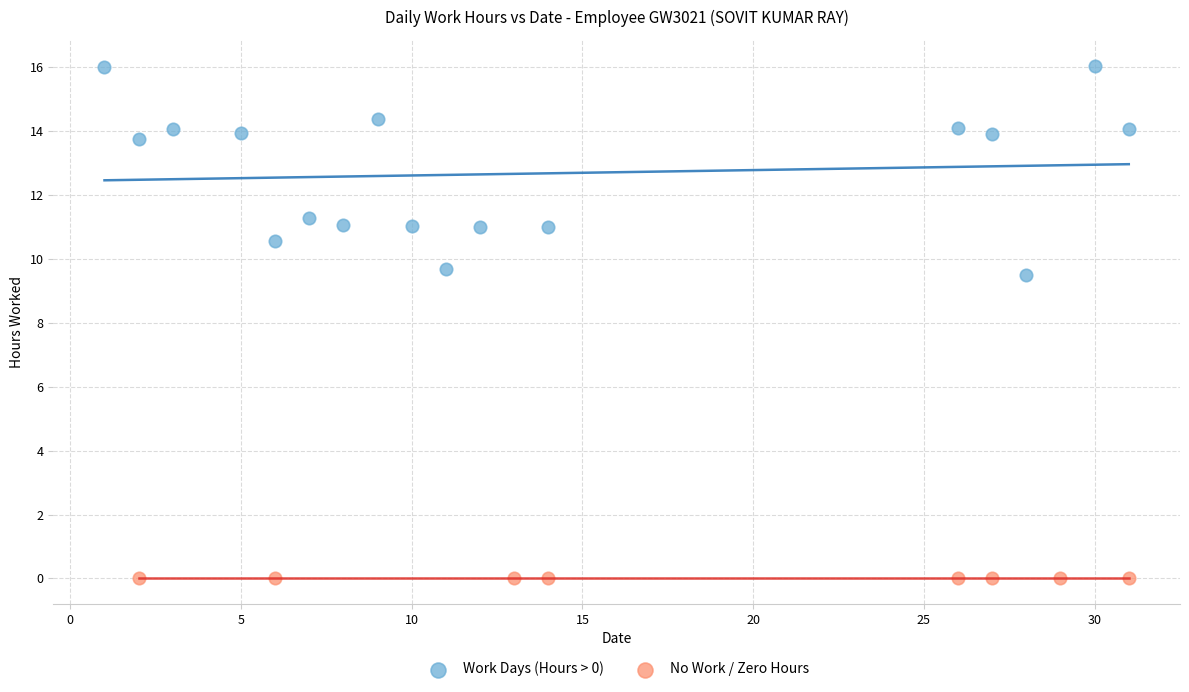

Which series contains the lowest Y value?

No Work / Zero Hours